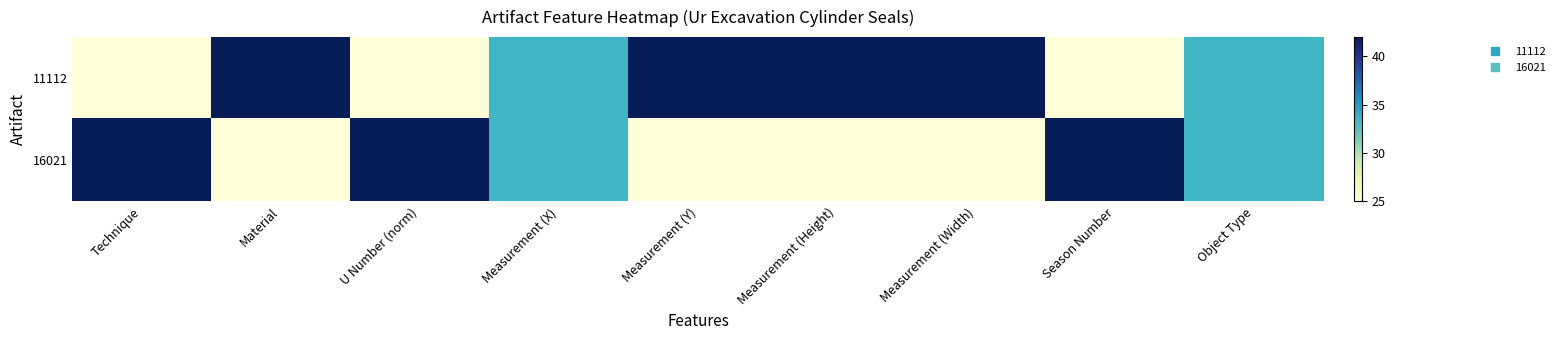

List the series in order of their peak value, highest first.

11112, 16021